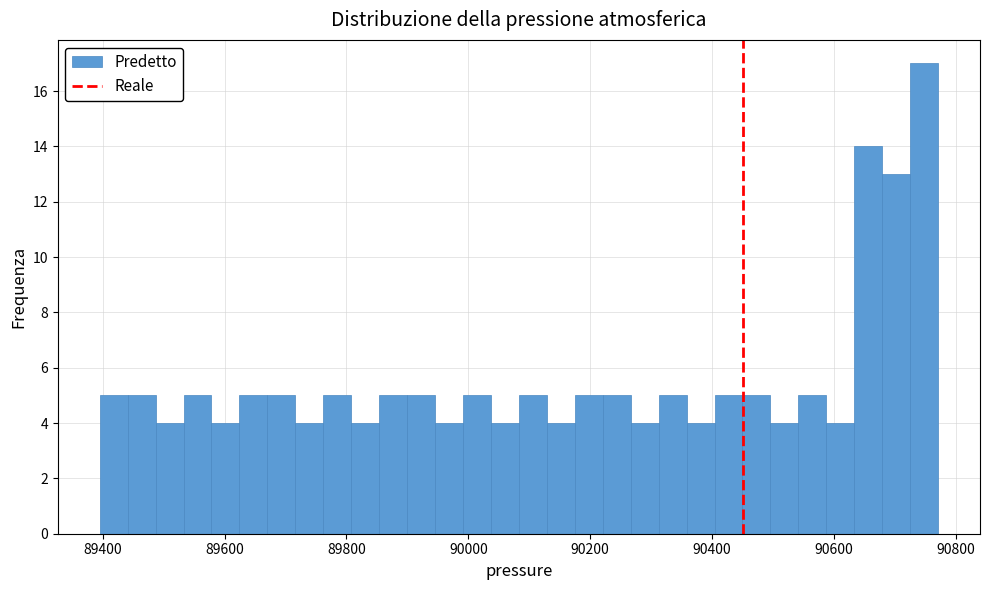

Read against the x-axis, roughly where is the centre of the tallest bar?

90740